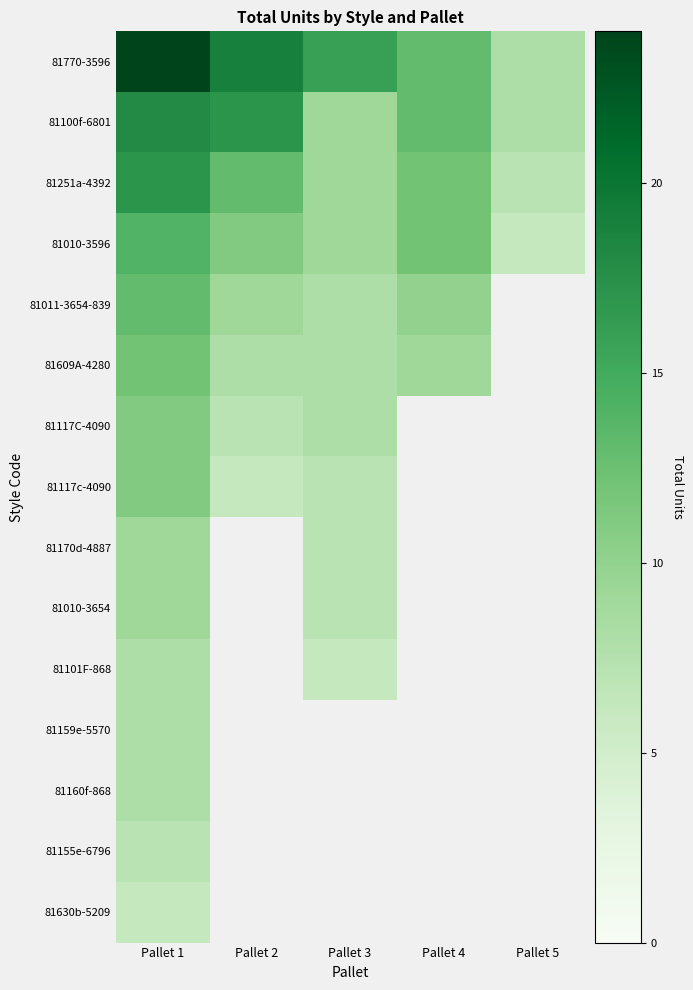

At which category is the sum across all series the highest?

Pallet 1